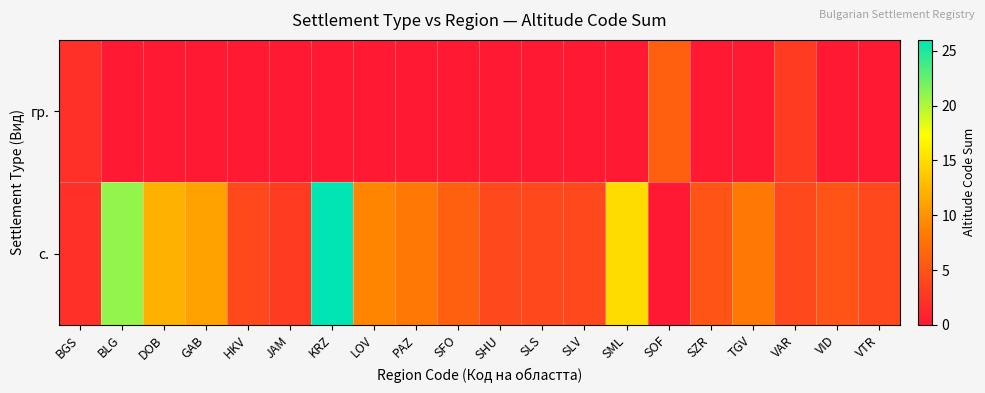

Count the number of data series in this chart.

2